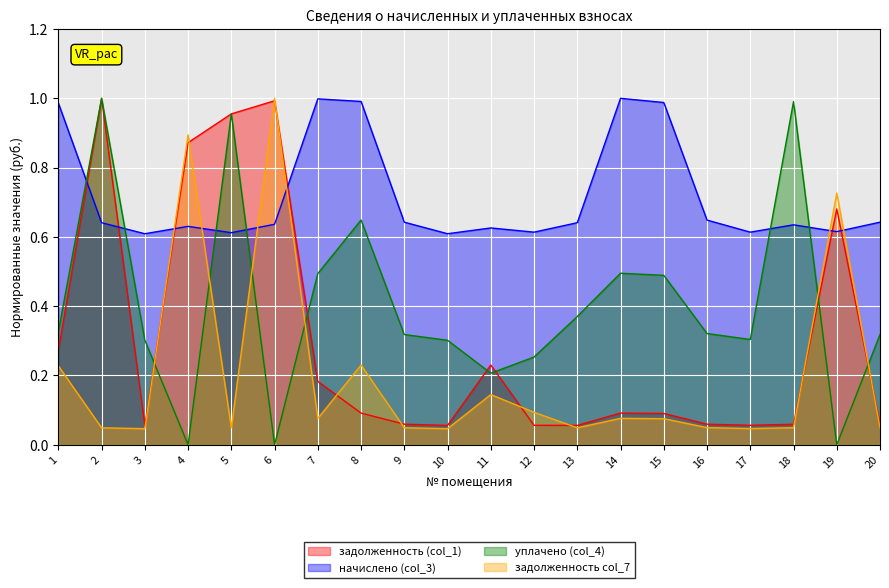

Reading left to right, extract all data points from this chart.

задолженность (col_1): 1=0.3	2=1.0	3=0.1	4=0.9	5=1.0	6=1.0	7=0.2	8=0.1	9=0.1	10=0.1	11=0.2	12=0.1	13=0.1	14=0.1	15=0.1	16=0.1	17=0.1	18=0.1	19=0.7	20=0.1
начислено (col_3): 1=1.0	2=0.6	3=0.6	4=0.6	5=0.6	6=0.6	7=1.0	8=1.0	9=0.6	10=0.6	11=0.6	12=0.6	13=0.6	14=1.0	15=1.0	16=0.6	17=0.6	18=0.6	19=0.6	20=0.6
уплачено (col_4): 1=0.3	2=1.0	3=0.3	4=0.0	5=1.0	6=0.0	7=0.5	8=0.6	9=0.3	10=0.3	11=0.2	12=0.3	13=0.4	14=0.5	15=0.5	16=0.3	17=0.3	18=1.0	19=0.0	20=0.3
задолженность col_7: 1=0.2	2=0.0	3=0.0	4=0.9	5=0.0	6=1.0	7=0.1	8=0.2	9=0.0	10=0.0	11=0.1	12=0.1	13=0.0	14=0.1	15=0.1	16=0.0	17=0.0	18=0.0	19=0.7	20=0.0